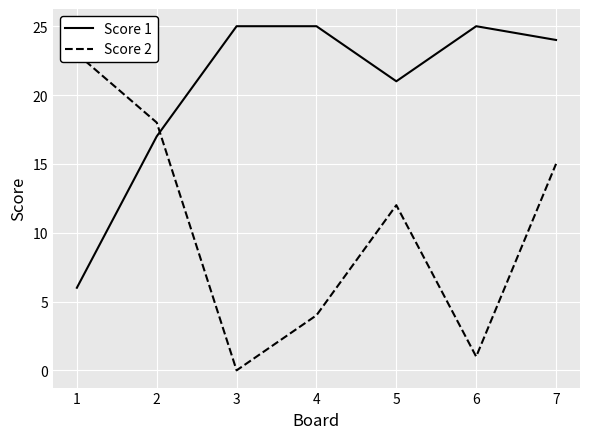

Does the chart display data point markers on the line(s)?

No